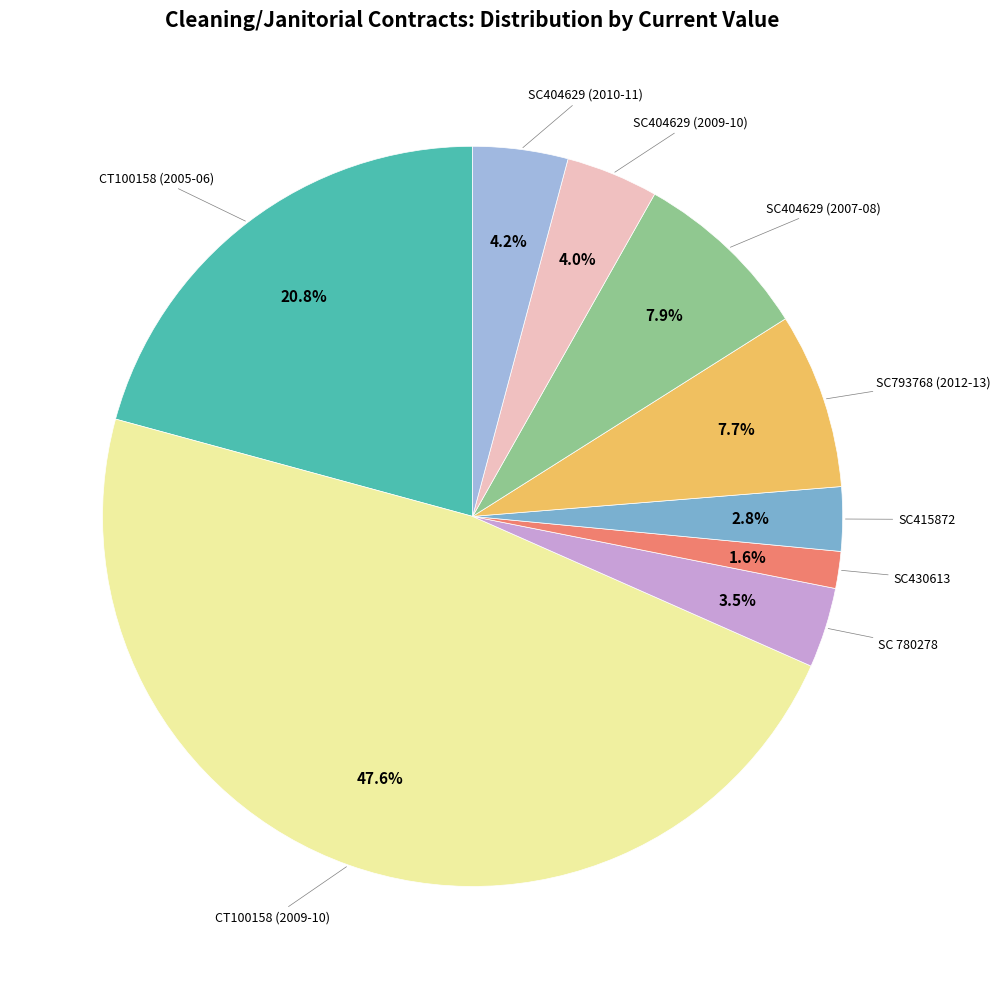

The SC415872 slice represents 13% of the pie. True or false?

False